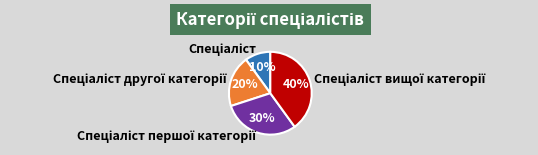

Is there a majority slice in this chart?

No